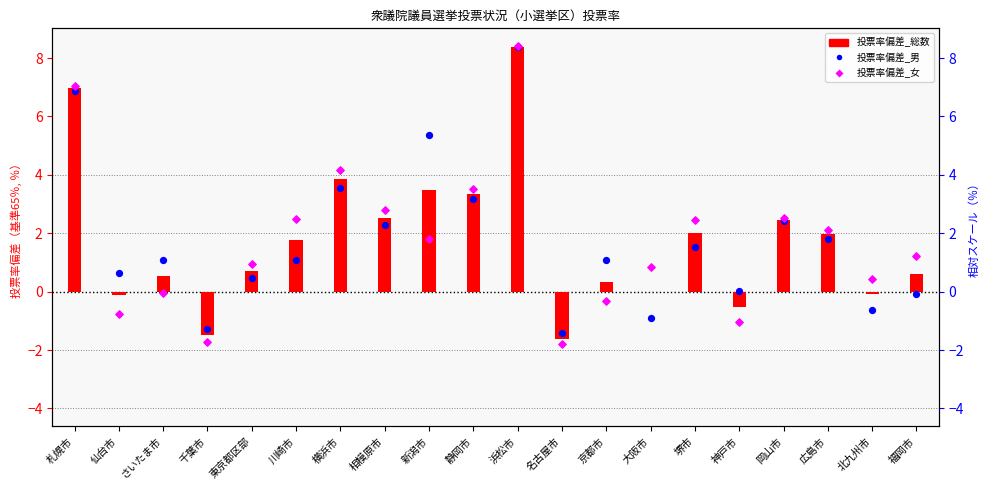

At which category is the sum across all series the highest?

浜松市